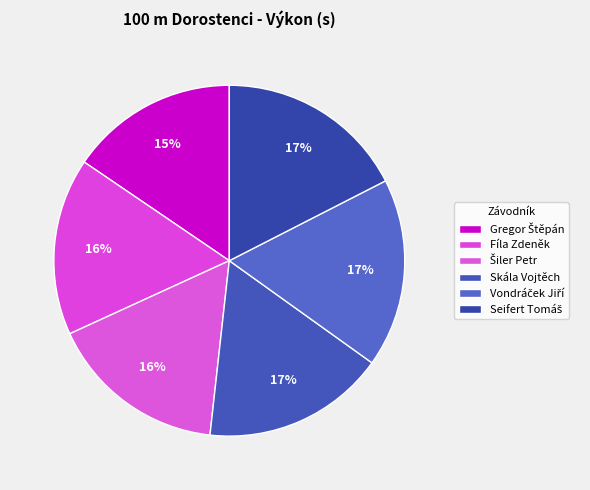

How many segments does this pie chart have?

6